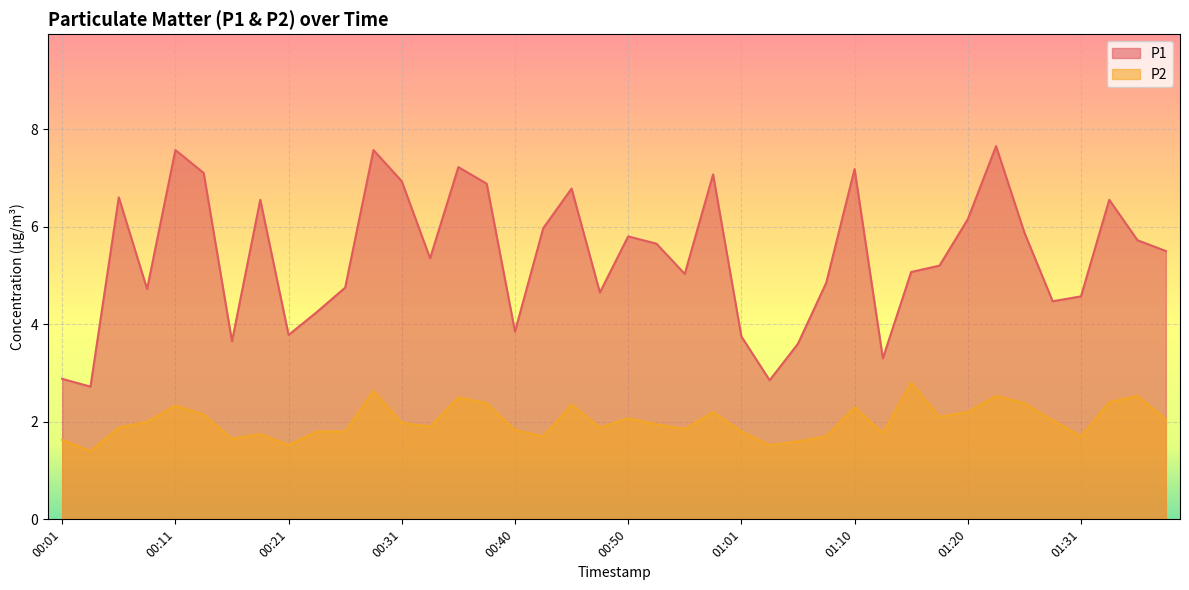

What is the spread (max minus min) of values at 01:26?

3.5